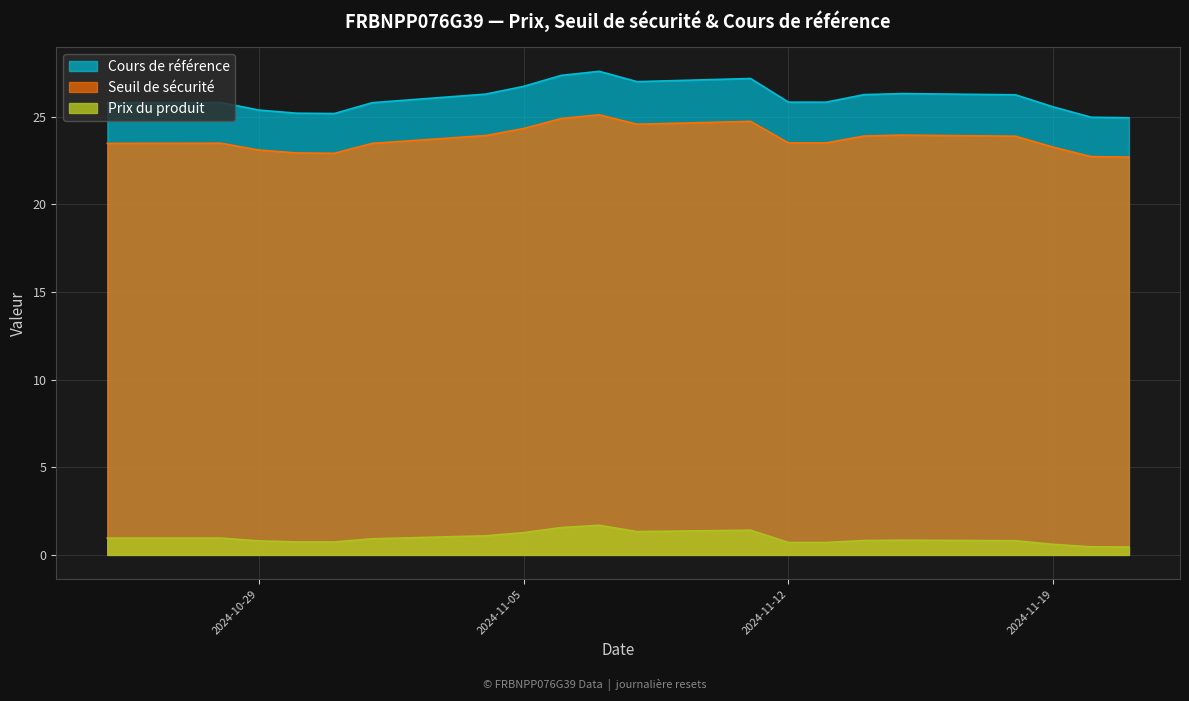

What is the minimum value shown in the chart?

0.5